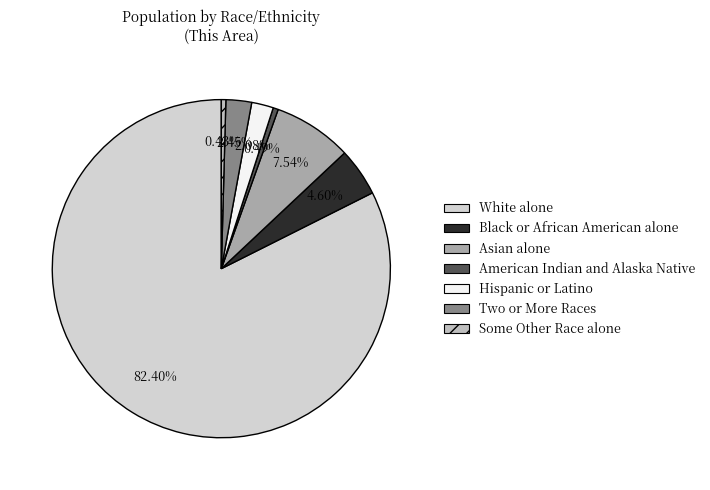

The American Indian and Alaska Native slice represents 0% of the pie. True or false?

True